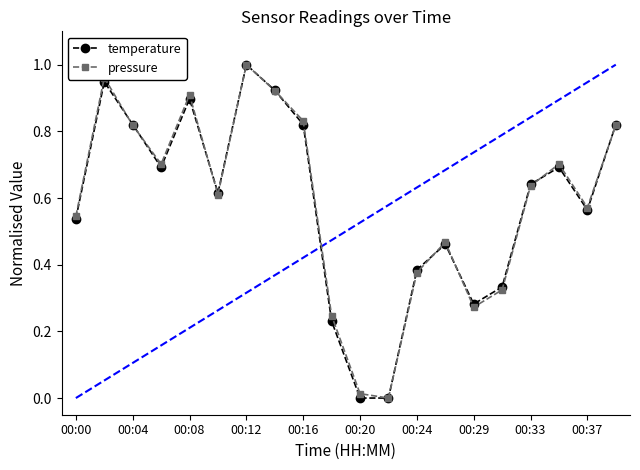

How many interior local valleys does the pressure series have?

5